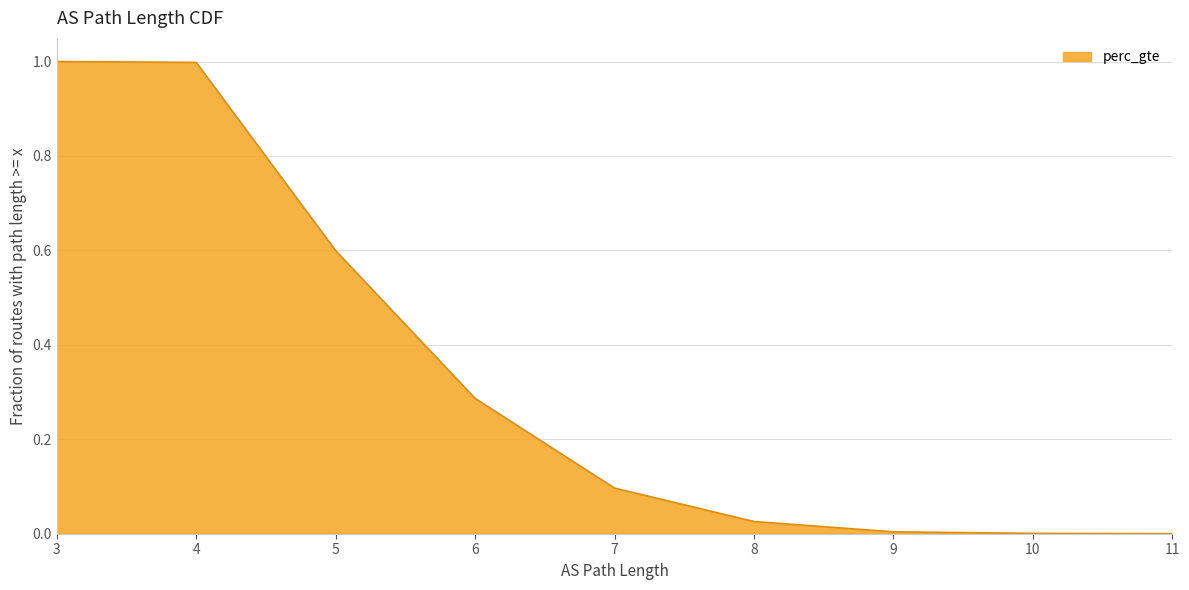

True or false: the data shows 0.0 at 10.

True